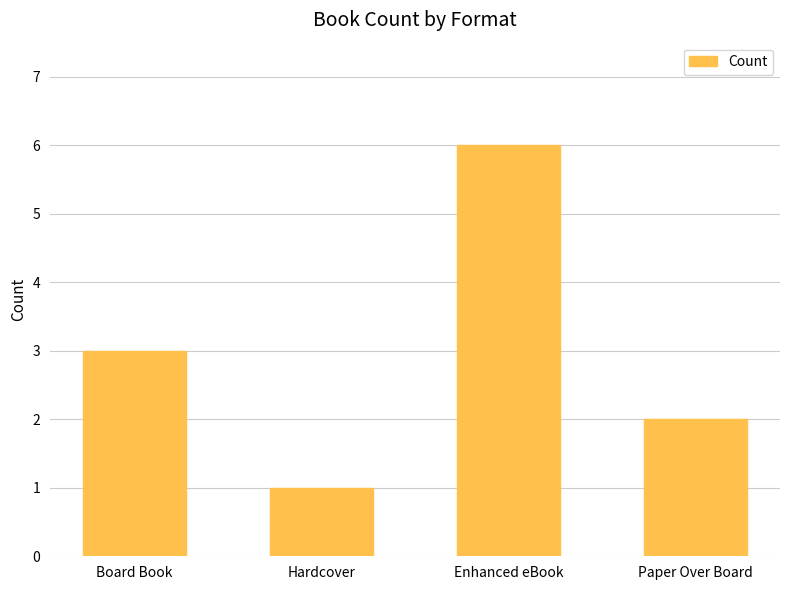

Read the value at Paper Over Board.

2